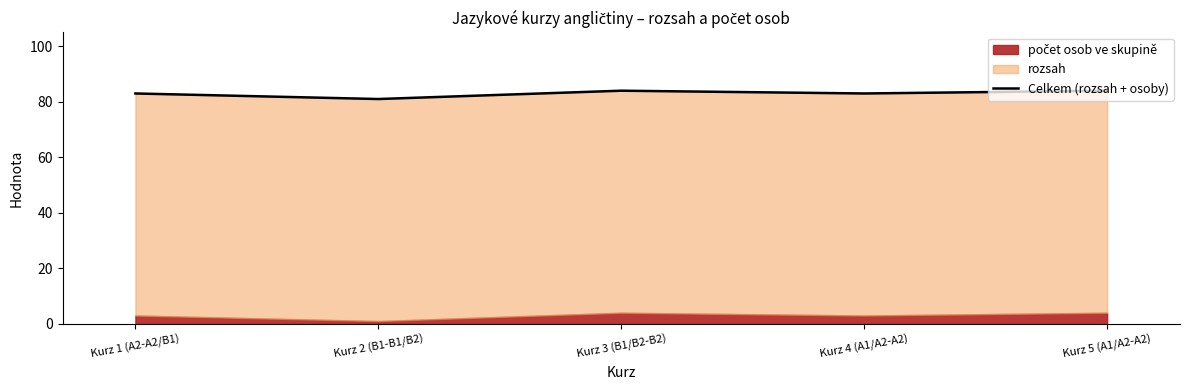

Rank the categories by value from highest to lowest.

Kurz 3 (B1/B2-B2), Kurz 5 (A1/A2-A2), Kurz 1 (A2-A2/B1), Kurz 4 (A1/A2-A2), Kurz 2 (B1-B1/B2)